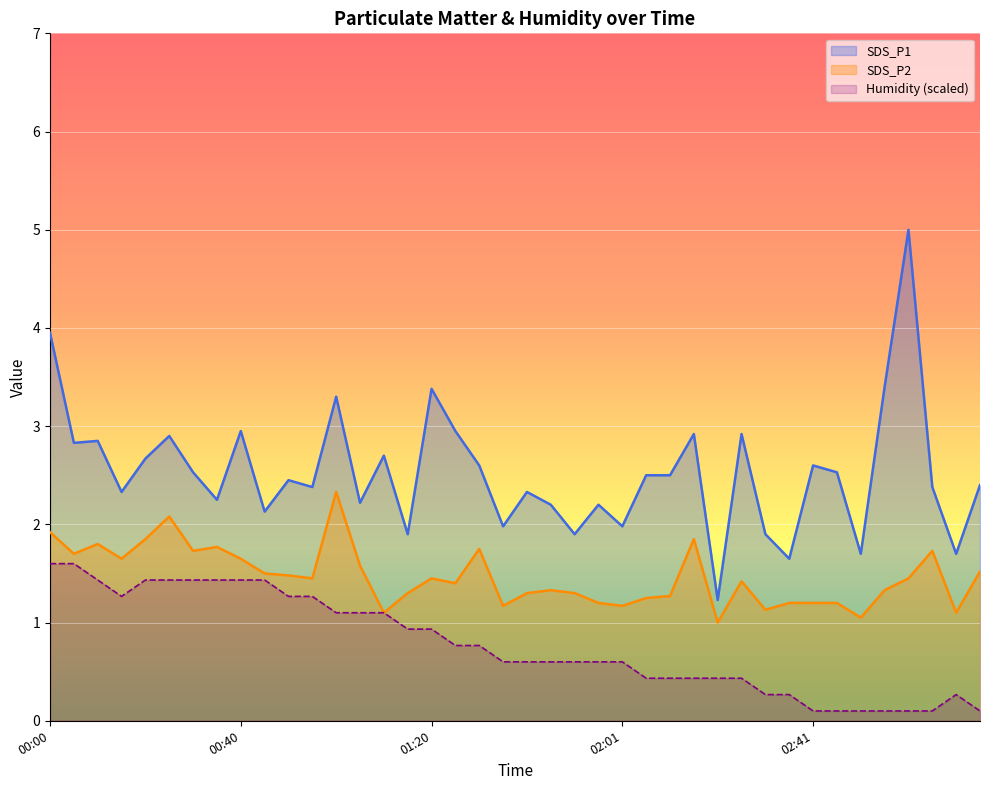

What are all the series names shown in the legend?

SDS_P1, SDS_P2, Humidity (scaled)